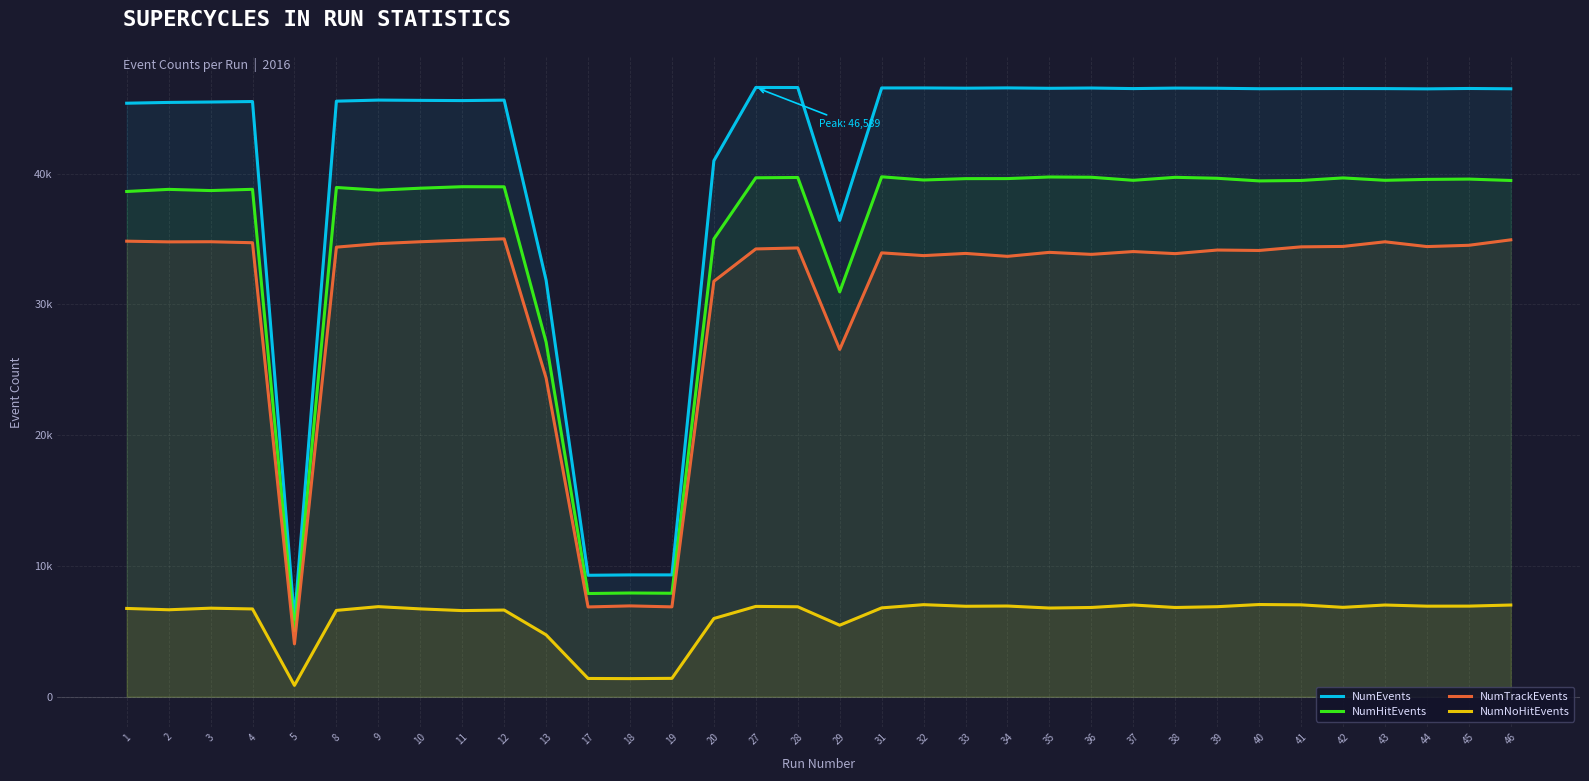

At which category is the sum across all series the highest?

46